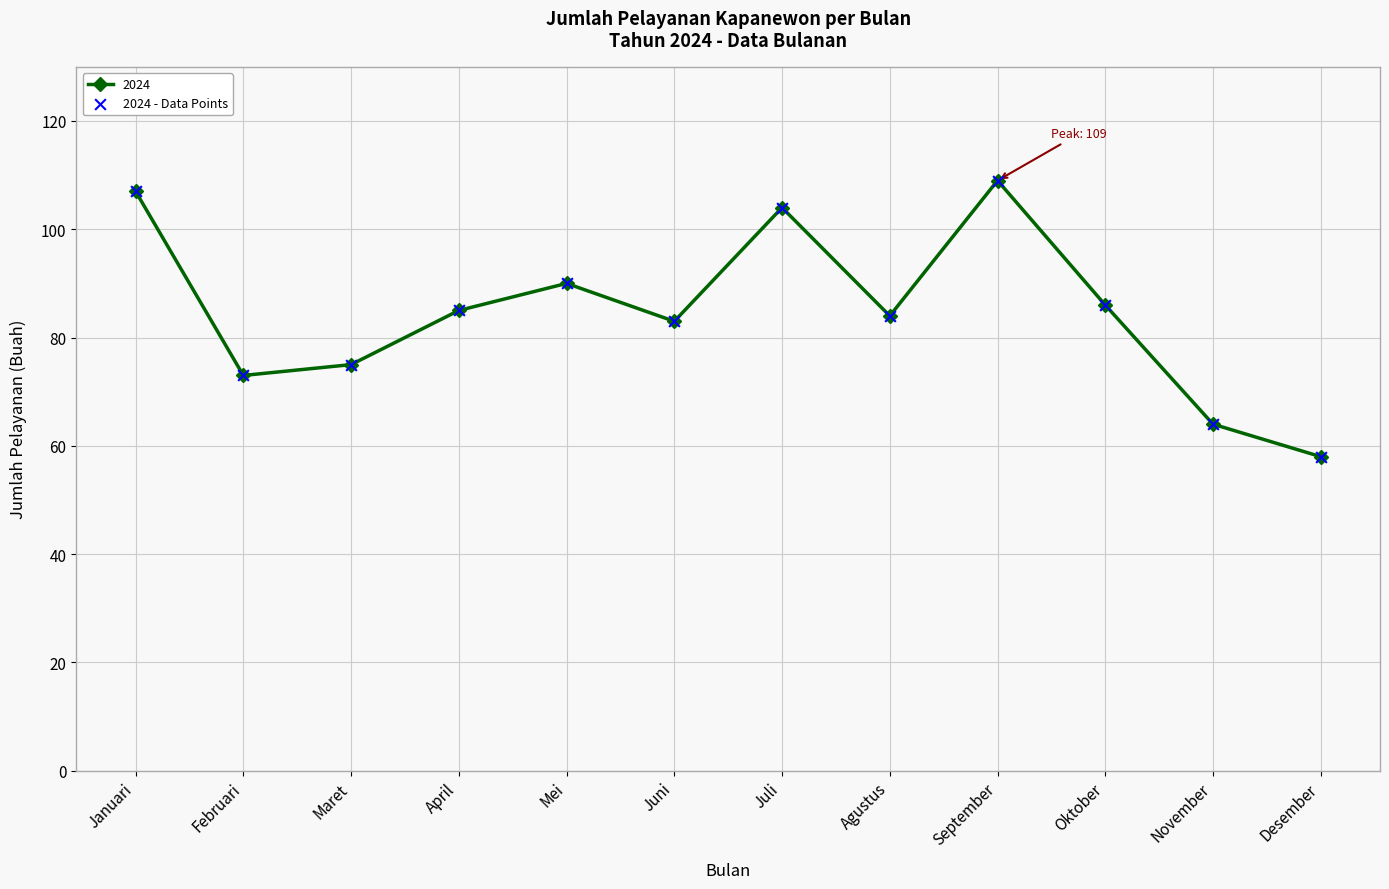

What is the change in value from Februari to Agustus?

+11